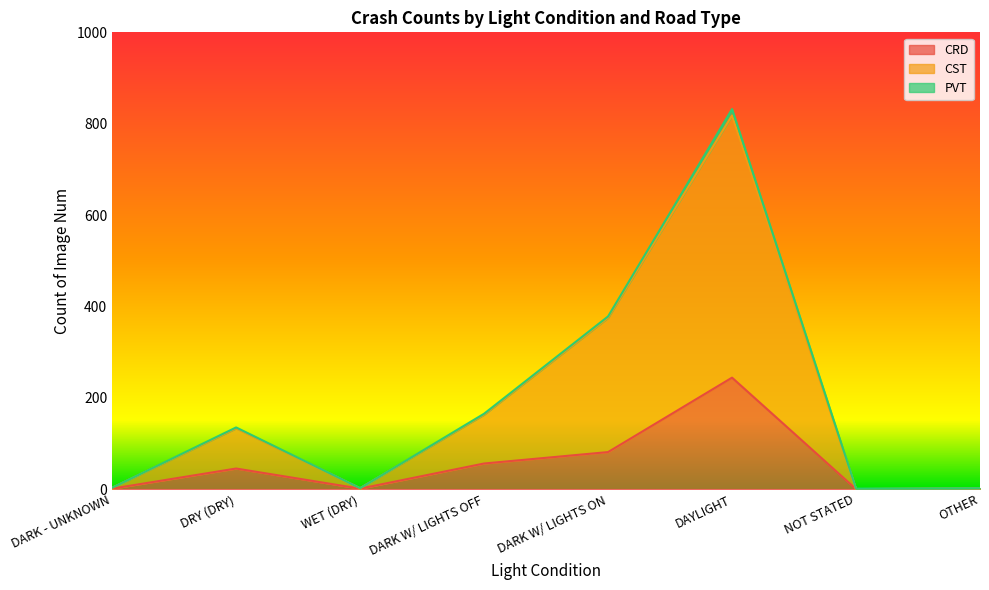

Does the chart display data point markers on the line(s)?

No